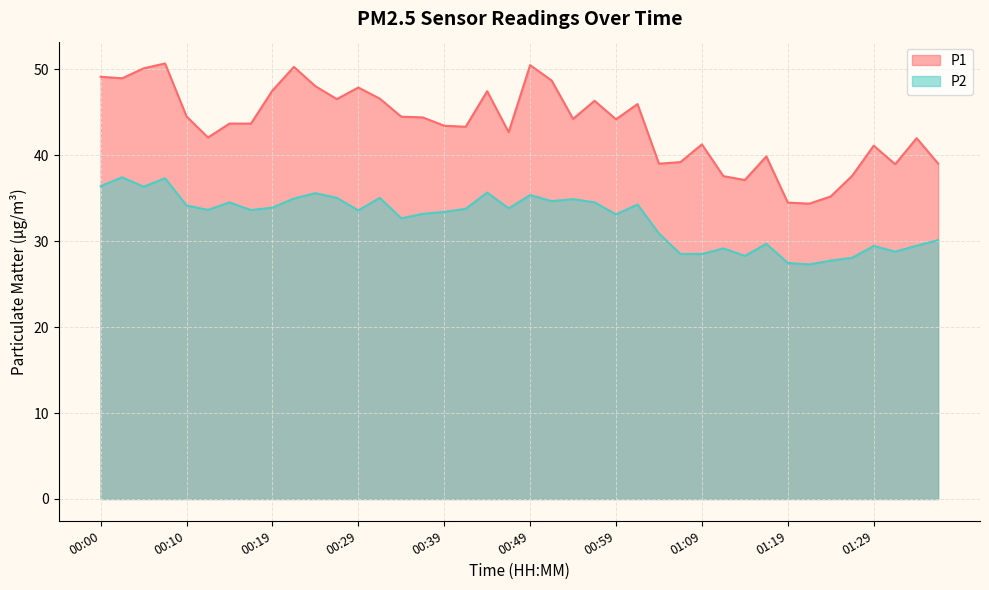

How many lines are shown in the chart?

2